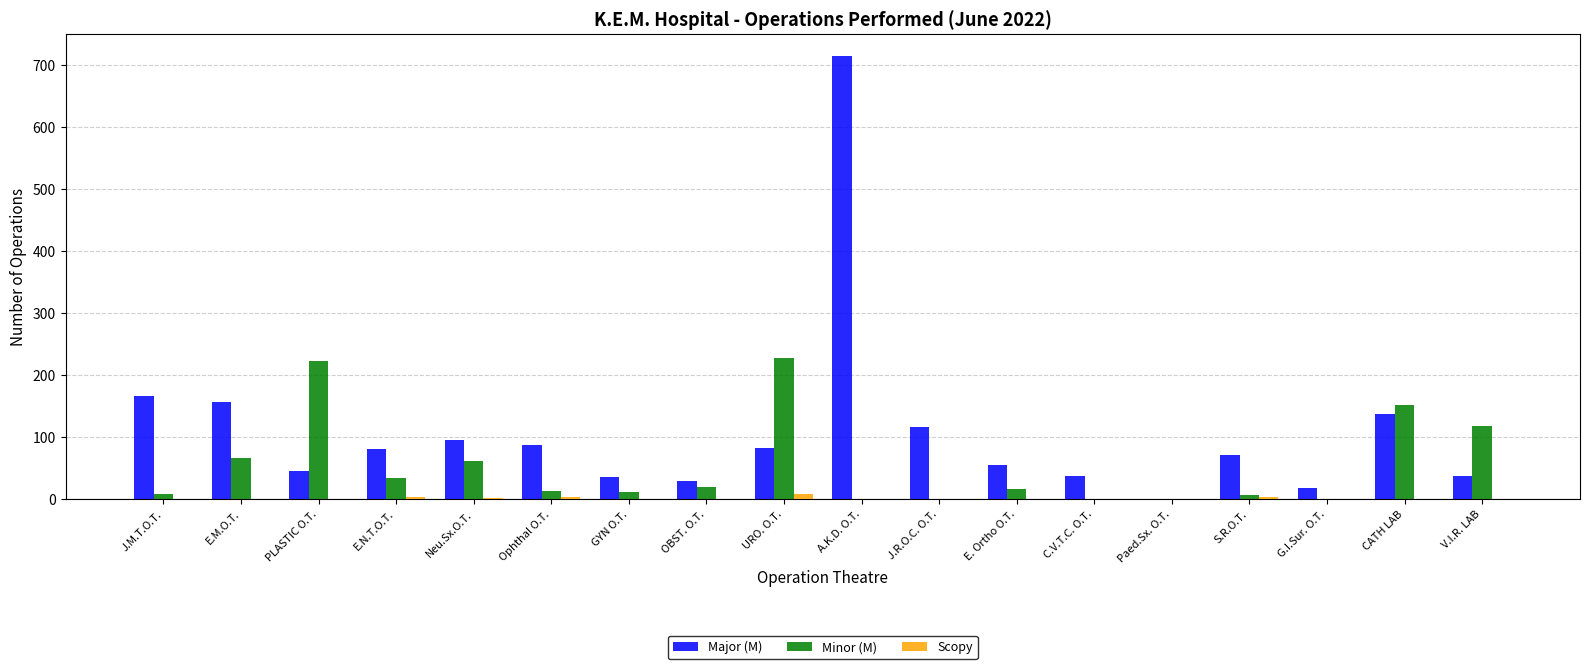

The value of Major (M) at Paed.Sx. O.T. is 301. True or false?

False